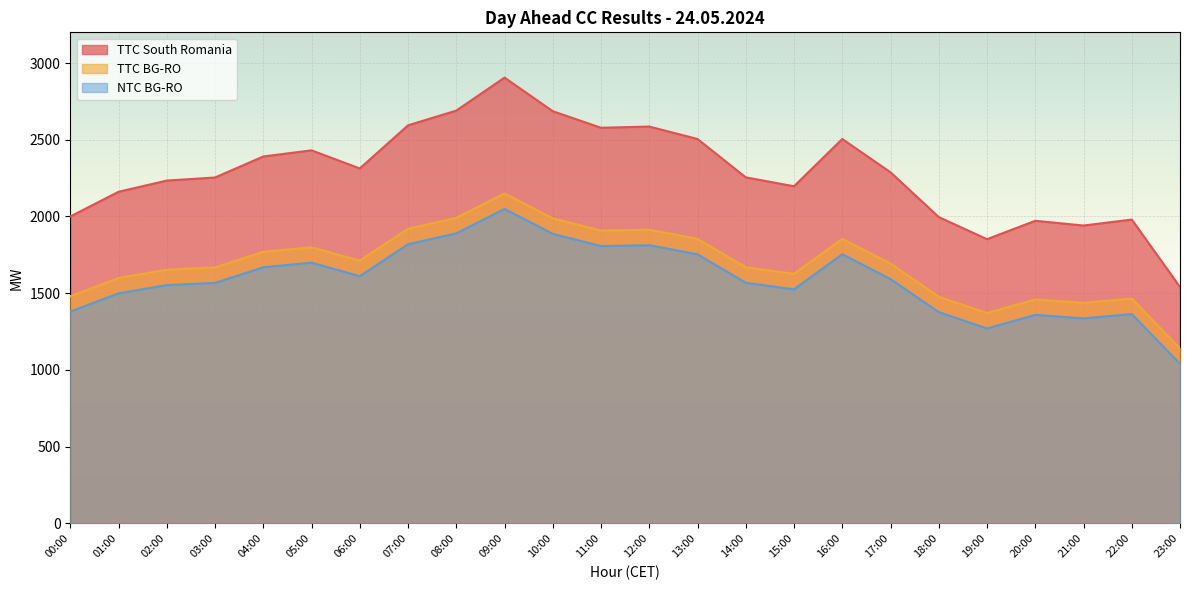

At which category is the sum across all series the highest?

09:00